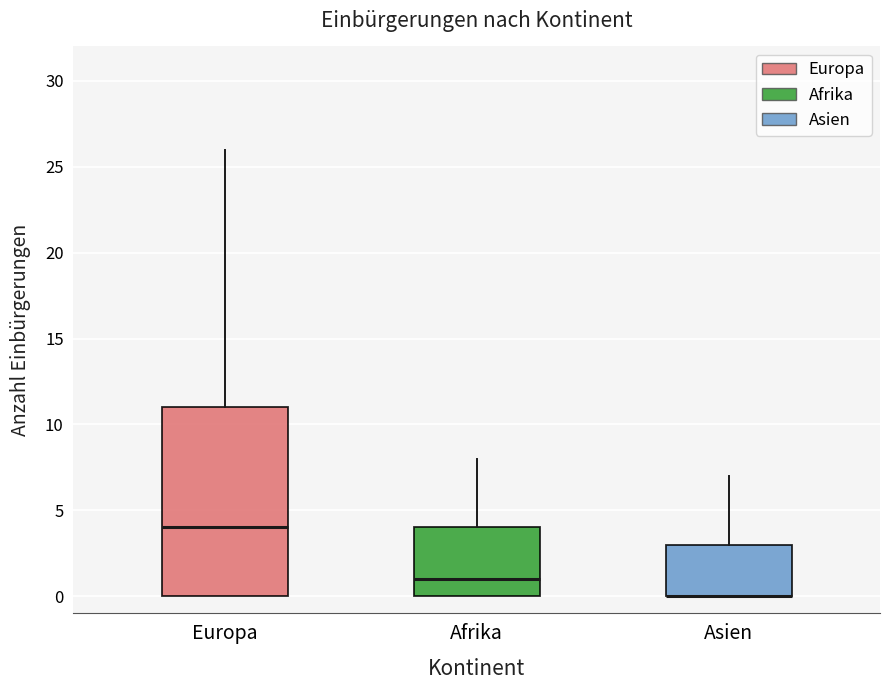

Reading left to right, transcribe this box plot: for each box, give where its median line is, the range the box spans, and where its two whiskers end, as read against the y-axis. The values are not printed on the chart, so give them approximately, as read against the axis.

Europa: median 4, box 0 to 11, whiskers 0 to 26
Afrika: median 1, box 0 to 4, whiskers 0 to 8
Asien: median 0 (drawn on the box's lower edge), box 0 to 3, whiskers 0 to 7